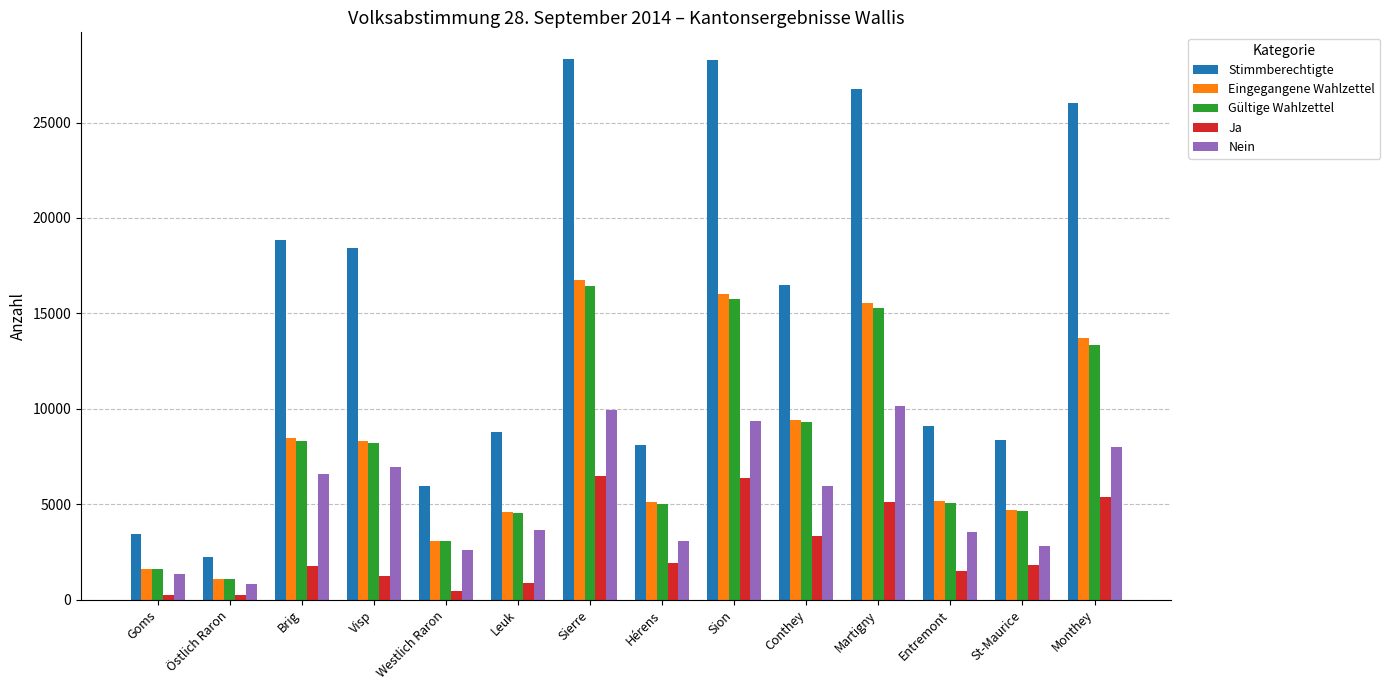

How many data points does each series have?

14